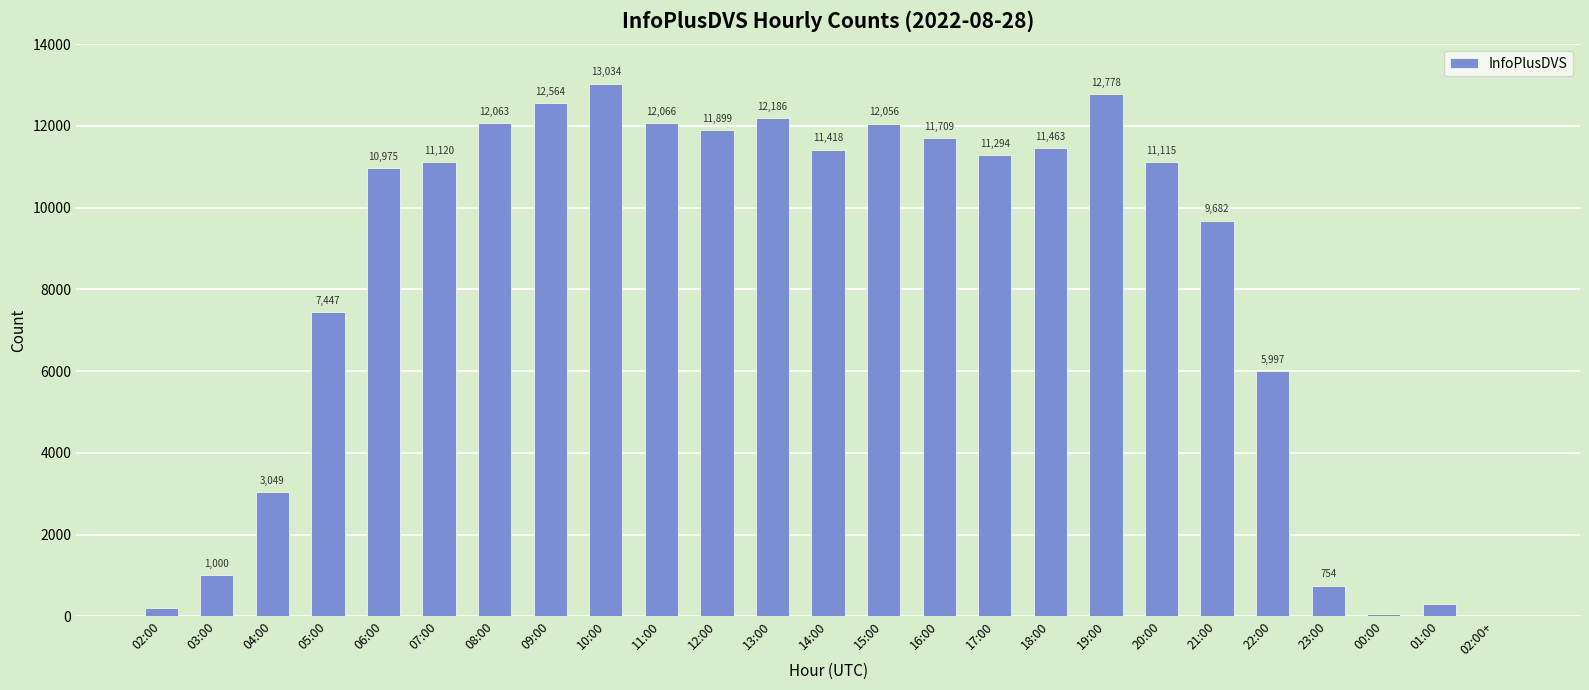

What is the sum of all values?

206249